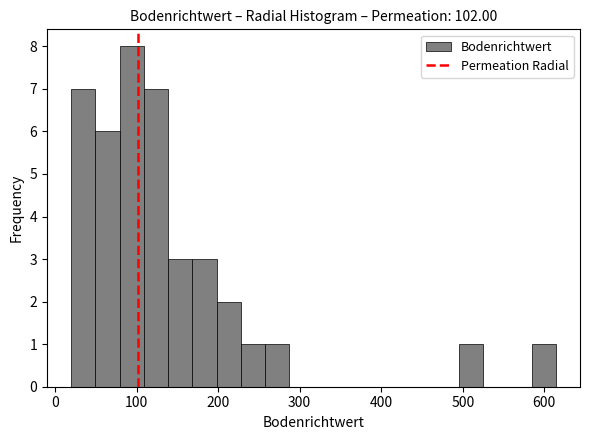

Read against the x-axis, roughly where is the centre of the tallest bar?

90